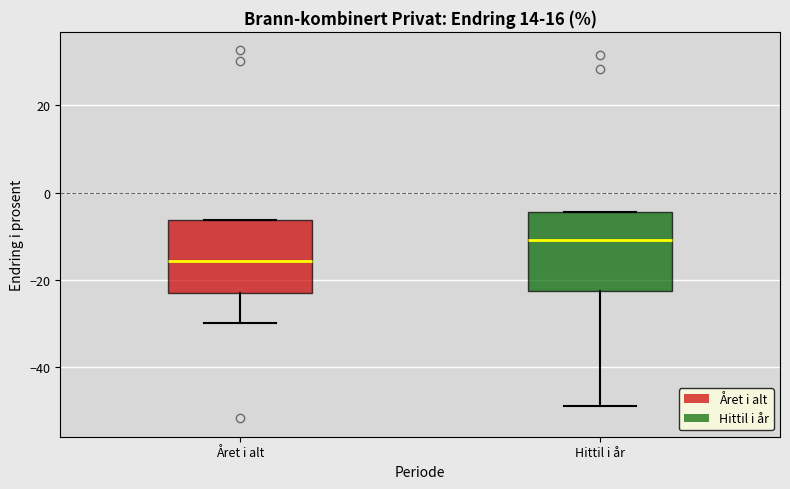

Which box has the highest median line?

Hittil i år